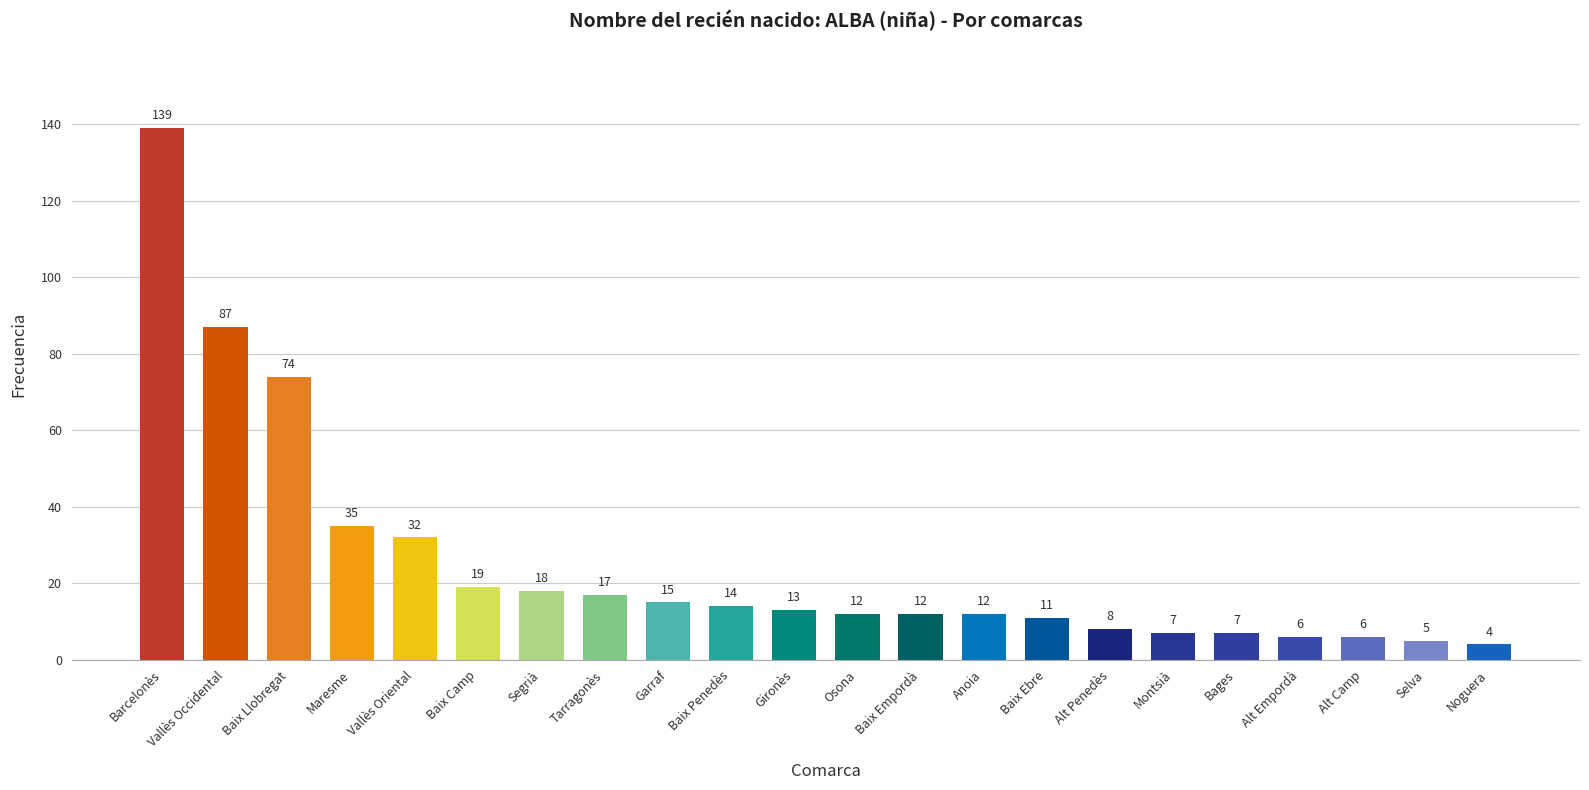

Which label corresponds to the largest value in the chart?

Barcelonès